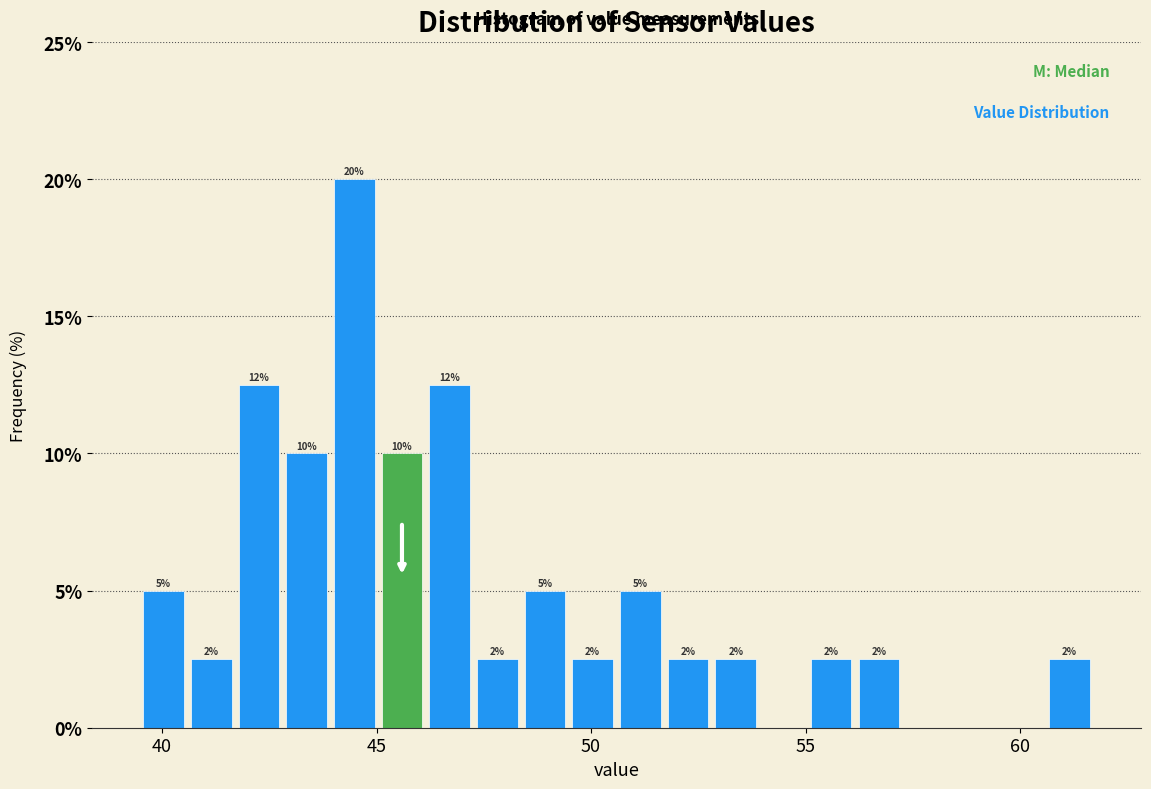

Read against the x-axis, roughly where is the centre of the tallest bar?

44.5